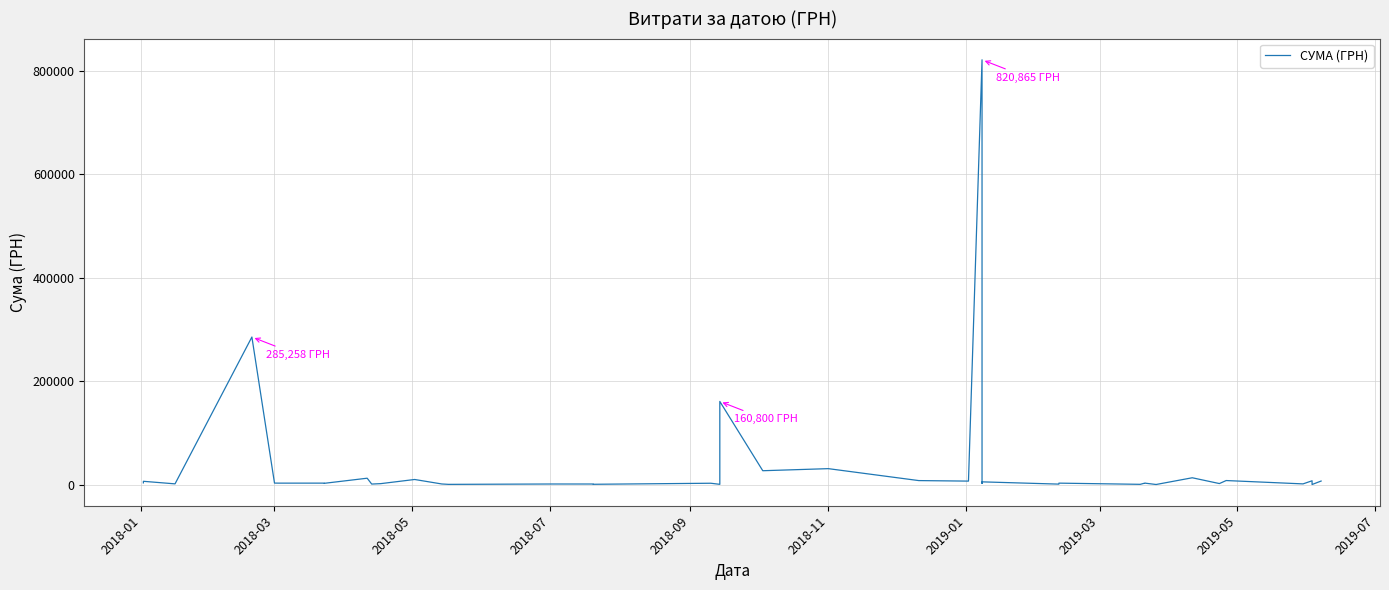

Does the chart display data point markers on the line(s)?

No